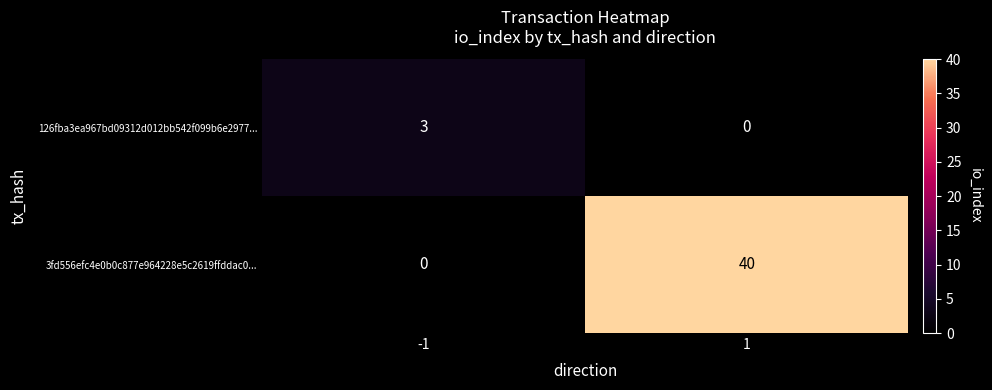

Which series has the largest total across all categories?

3fd556efc4e0b0c877e964228e5c2619ffddac0...